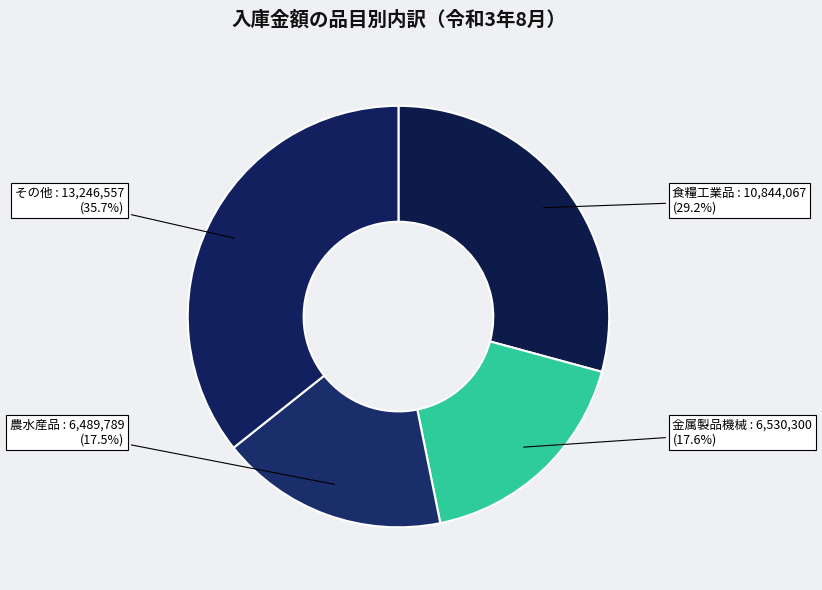

True or false: 金属製品機械 accounts for 18% of the total.

True